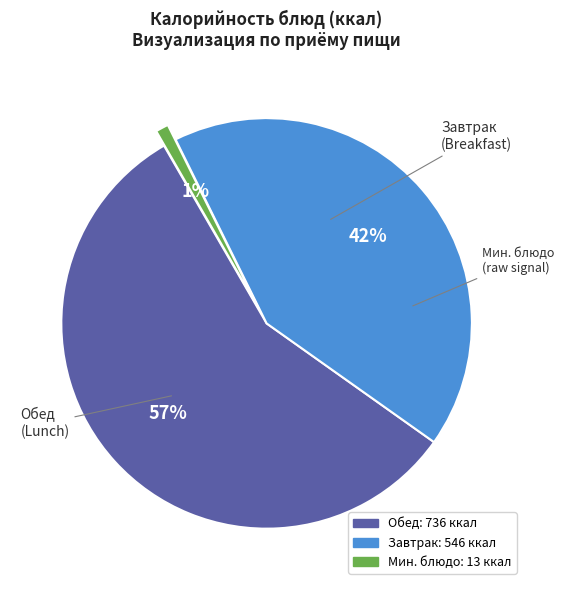

Is there a majority slice in this chart?

Yes